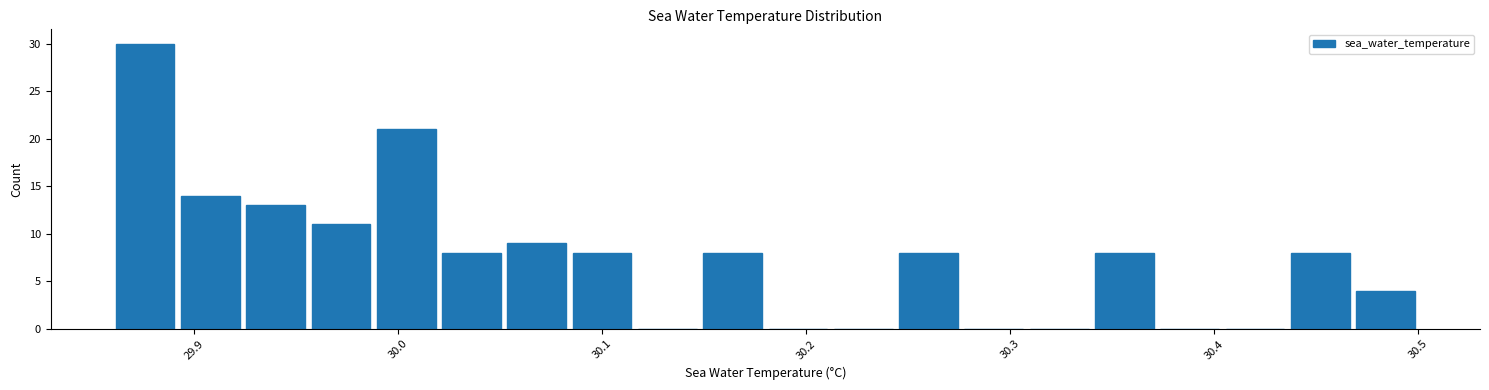

Around what value on the x-axis is the tallest bar? Give the approximate position of its centre, as read against the axis.

29.88